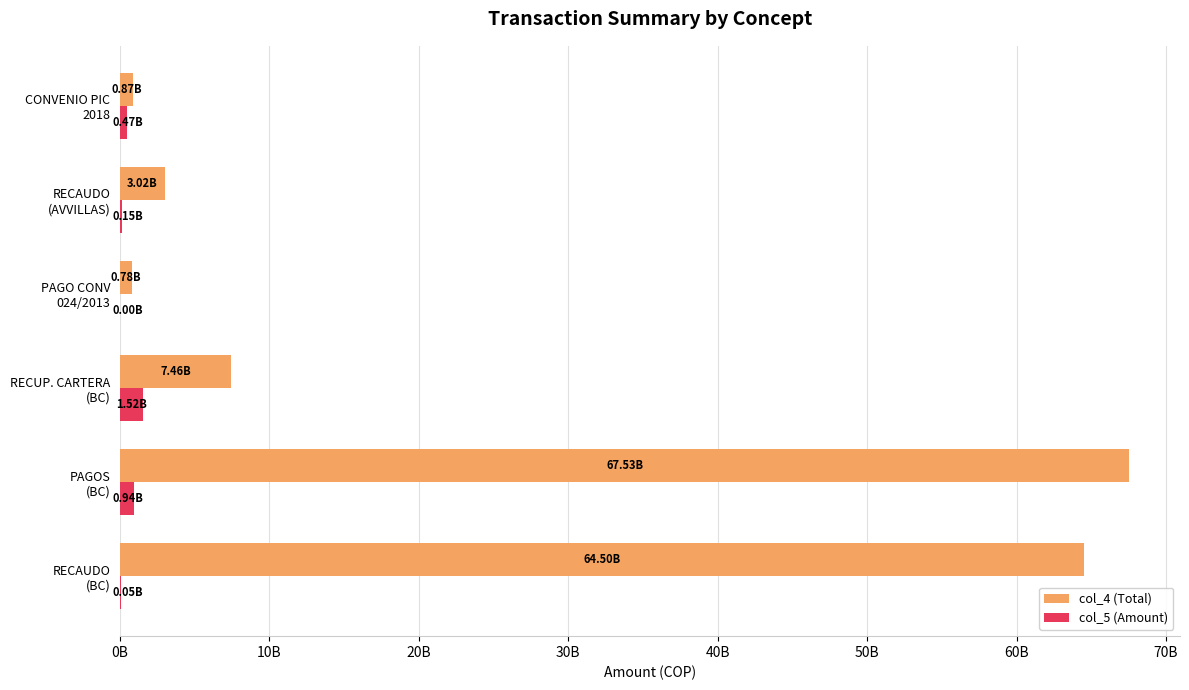

Reading left to right, list all the values displayed in this chart.

col_4 (Total): 64499561603.7	67533211915.1	7456669114.3	777183954.3	3020486368.1	865905153.3
col_5 (Amount): 45508563.8	943049789.7	1515034593.9	560256.1	145058804.7	473100750.3